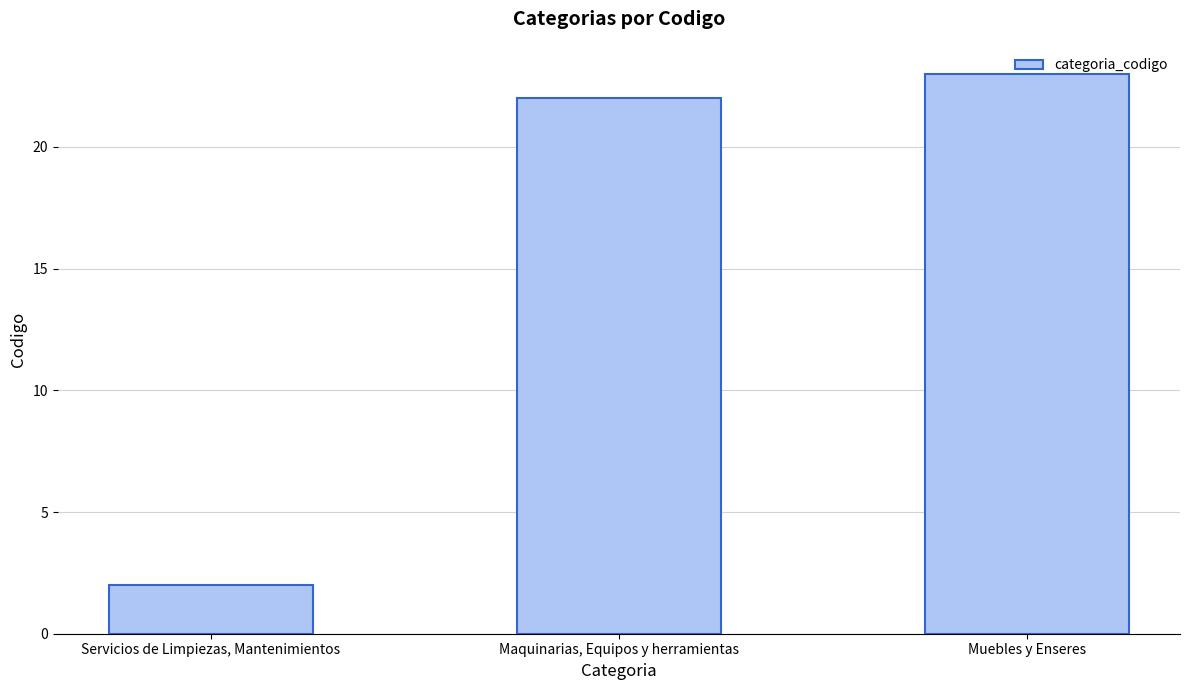

What is the maximum value shown in the chart?

23